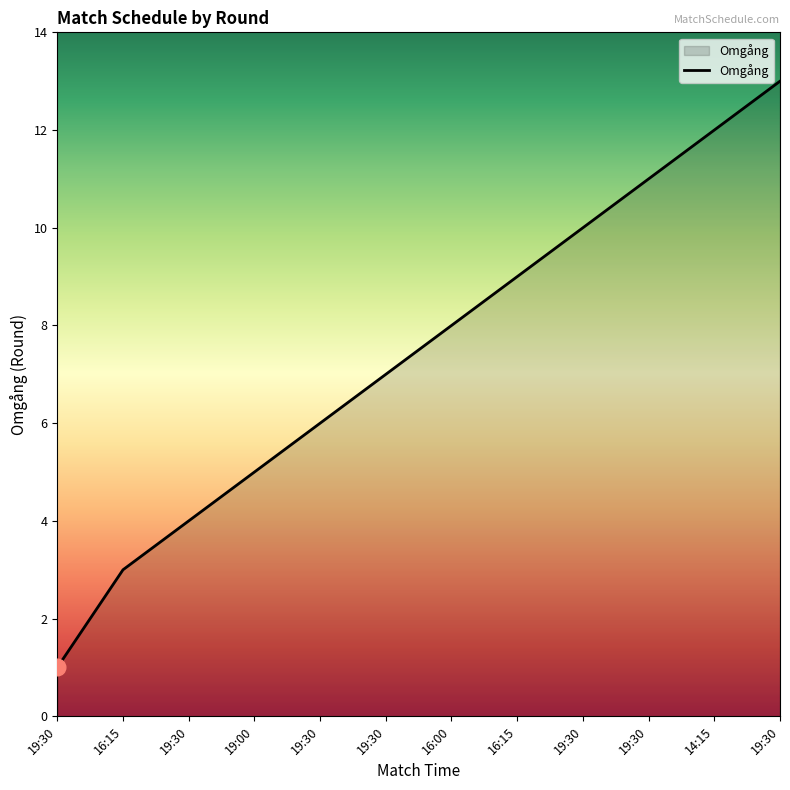

How many lines are shown in the chart?

1